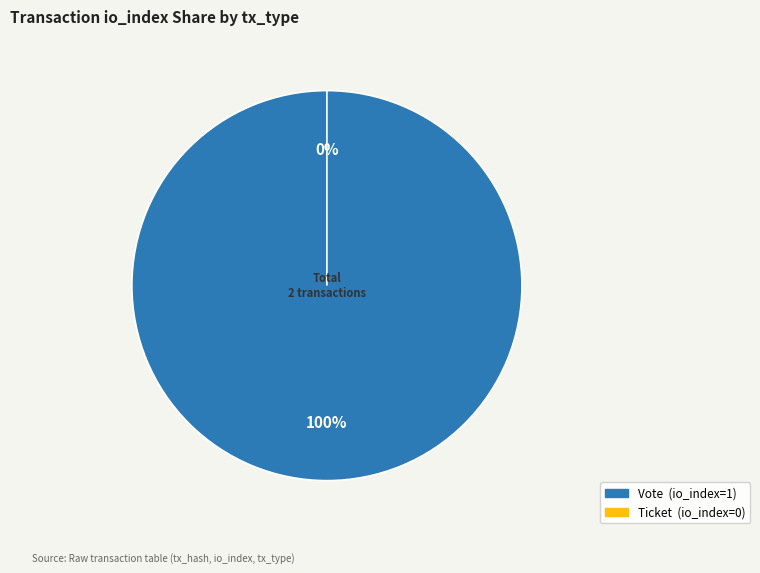

Which slice is the smallest?

Ticket